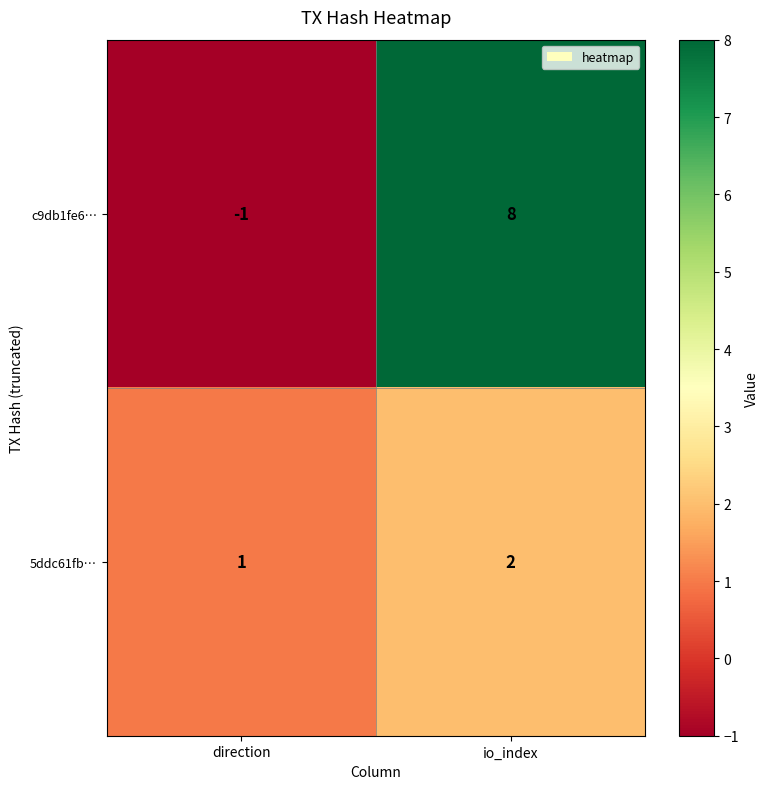

Rank the series by their average value, from highest to lowest.

c9db1fe6…, 5ddc61fb…